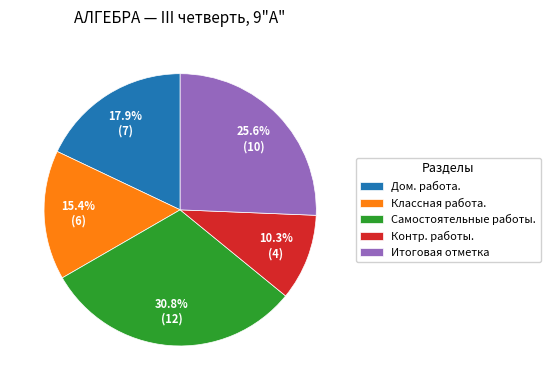

To the nearest percent, what is the difference between the Дом. работа. and Классная работа. slice percentages?

3%